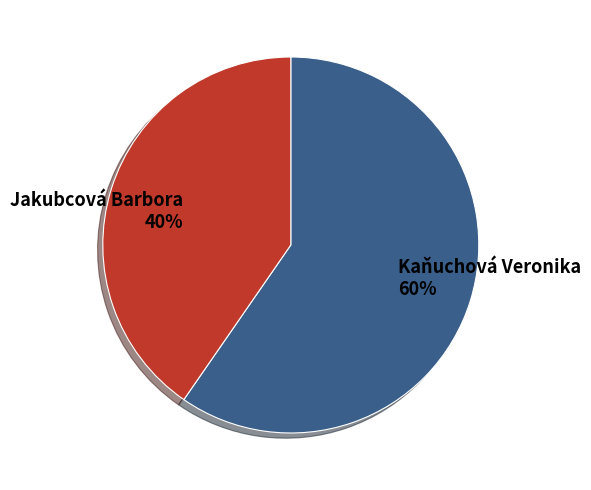

Do Kaňuchová Veronika 60% and Jakubcová Barbora 40% together represent more than half of the pie?

Yes